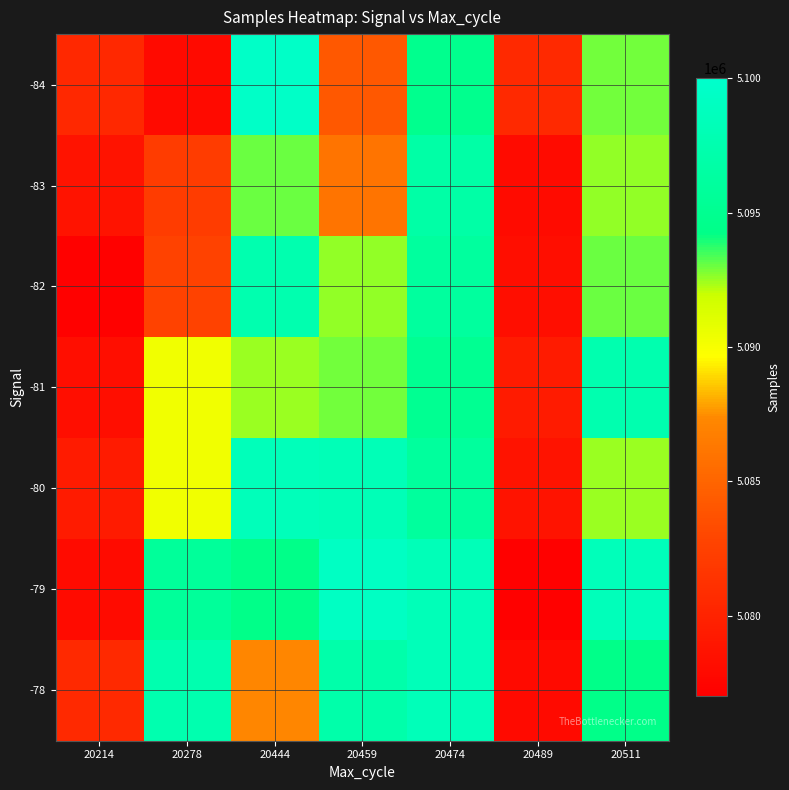

What is the total value across all series at 20511?

35661403